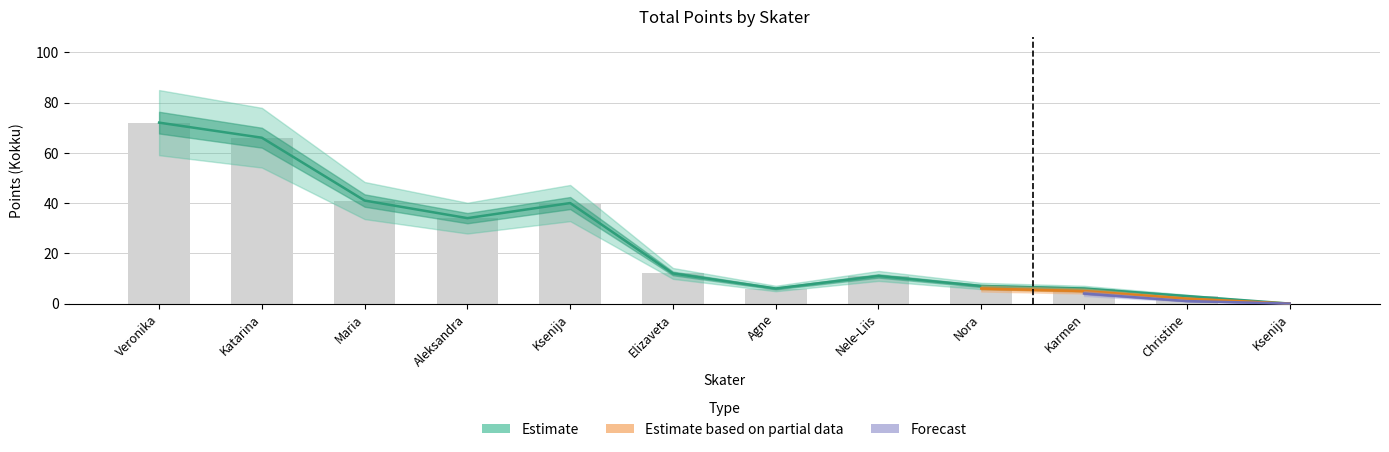

What is the total value across all series at Maria?

82